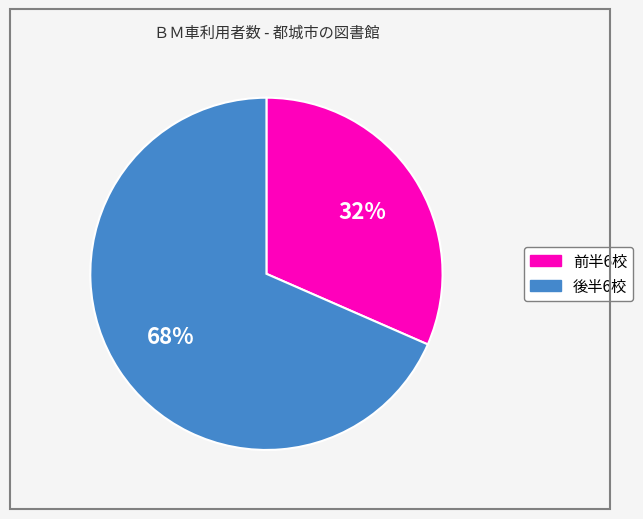

To the nearest percent, what is the average slice percentage?

50%